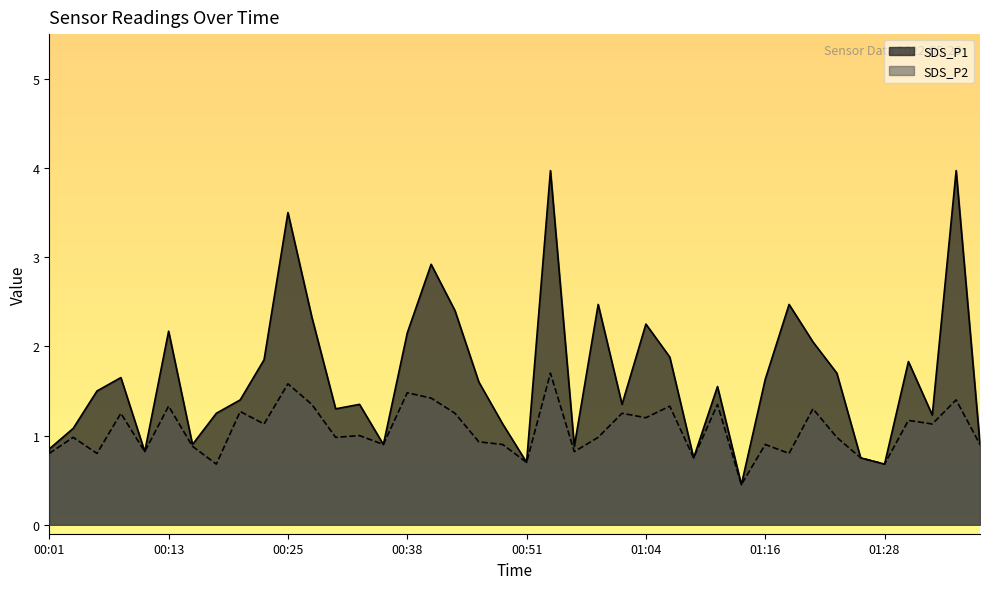

Is it true that SDS_P1 equals 1.3 at 00:30?

True